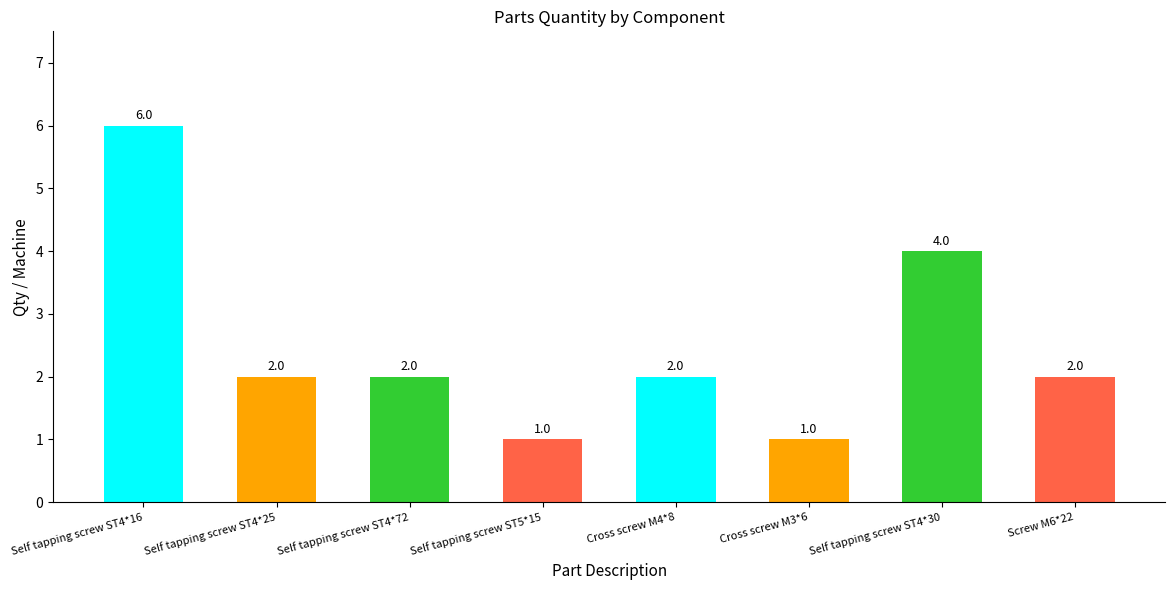

Reading left to right, extract all data points from this chart.

Self tapping screw ST4*16=6	Self tapping screw ST4*25=2	Self tapping screw ST4*72=2	Self tapping screw ST5*15=1	Cross screw M4*8=2	Cross screw M3*6=1	Self tapping screw ST4*30=4	Screw M6*22=2